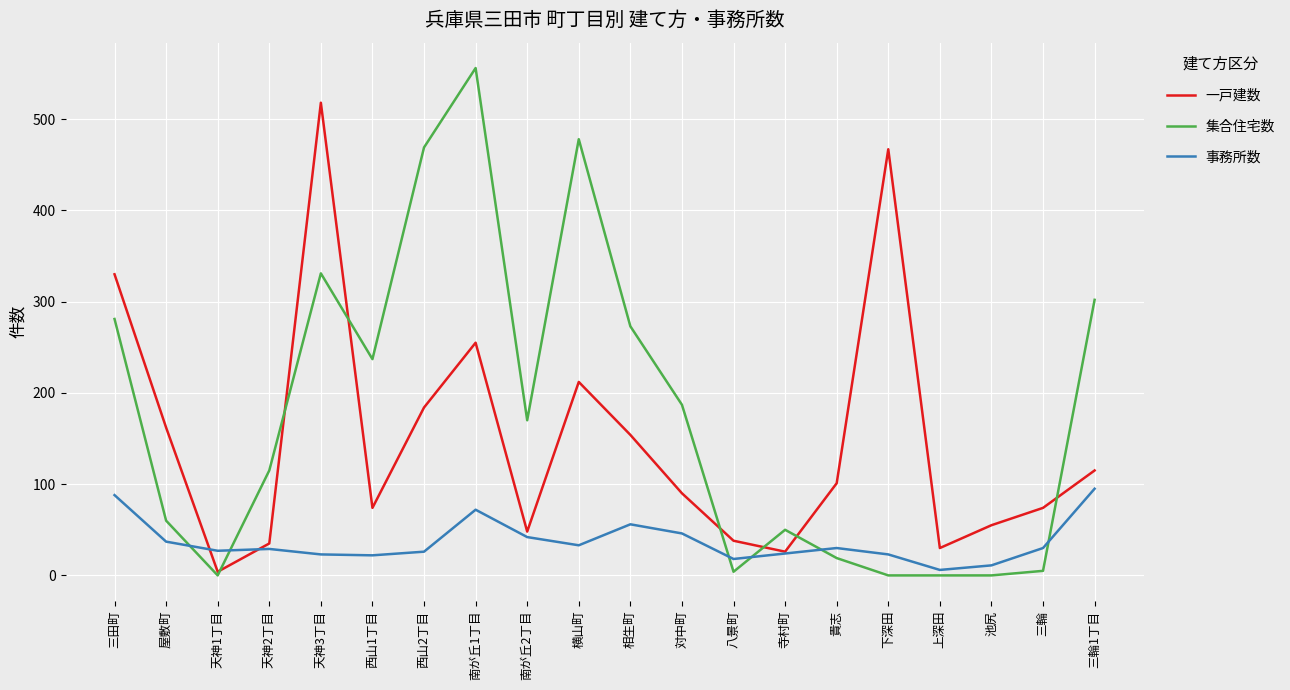

Which label corresponds to the largest value in the chart?

南が丘1丁目